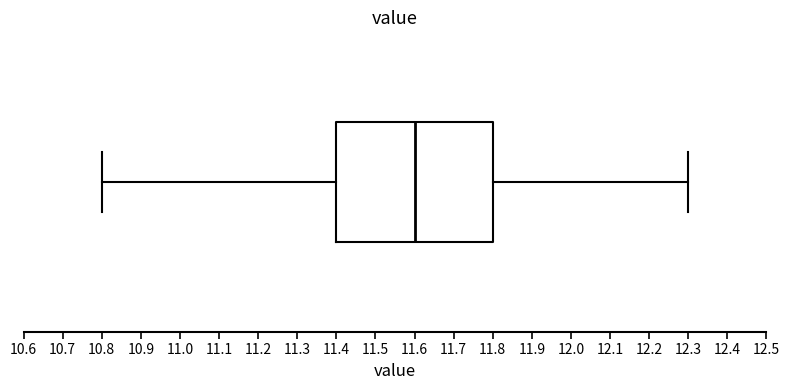

Read this box plot against the x-axis: the position of the median line, the range covered by the box, and the ends of both whiskers. The values are not printed on the chart, so give them approximately, as read against the axis.

median 11.6, box 11.4 to 11.8, whiskers 10.8 to 12.3